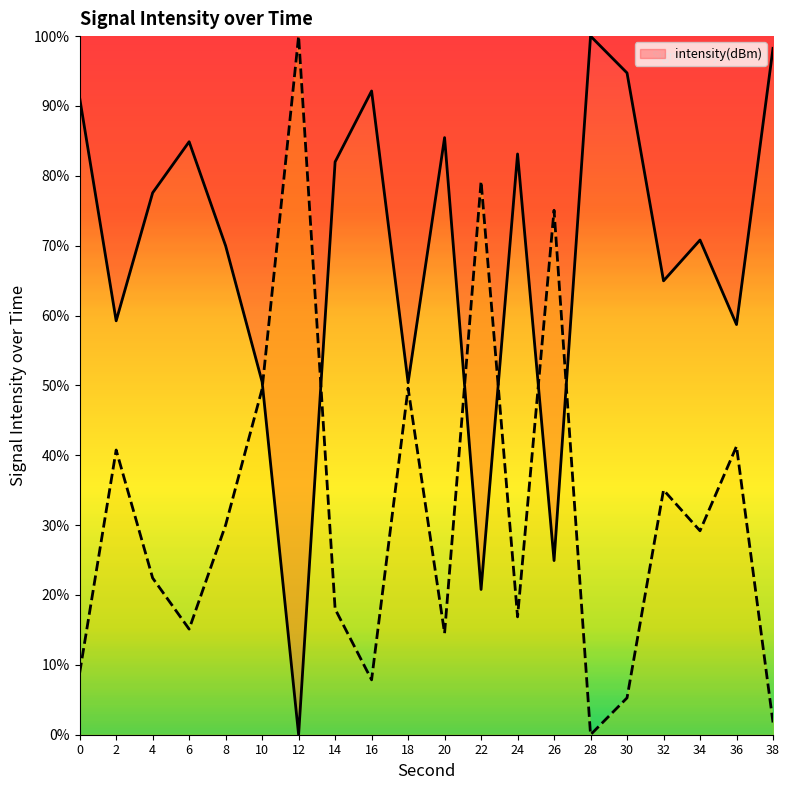

What is the difference between the maximum and minimum values?

100.0